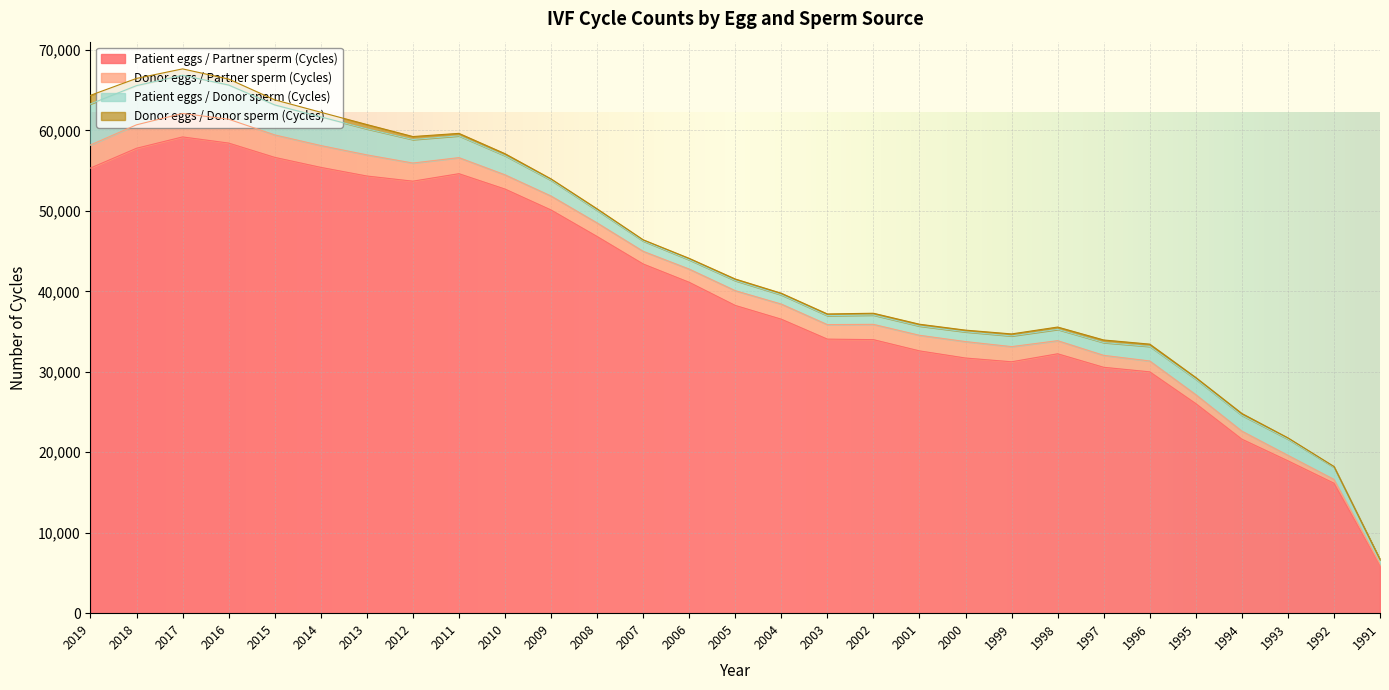

Between 2019 and 2001, which series saw the biggest shift?

Patient eggs / Partner sperm (Cycles)